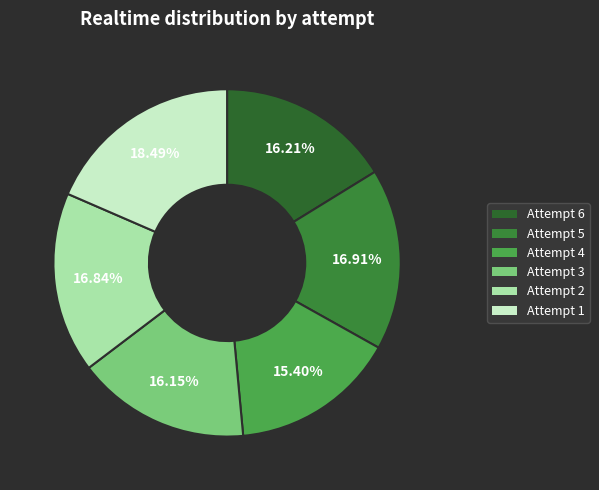

The Attempt 5 slice represents 8% of the pie. True or false?

False